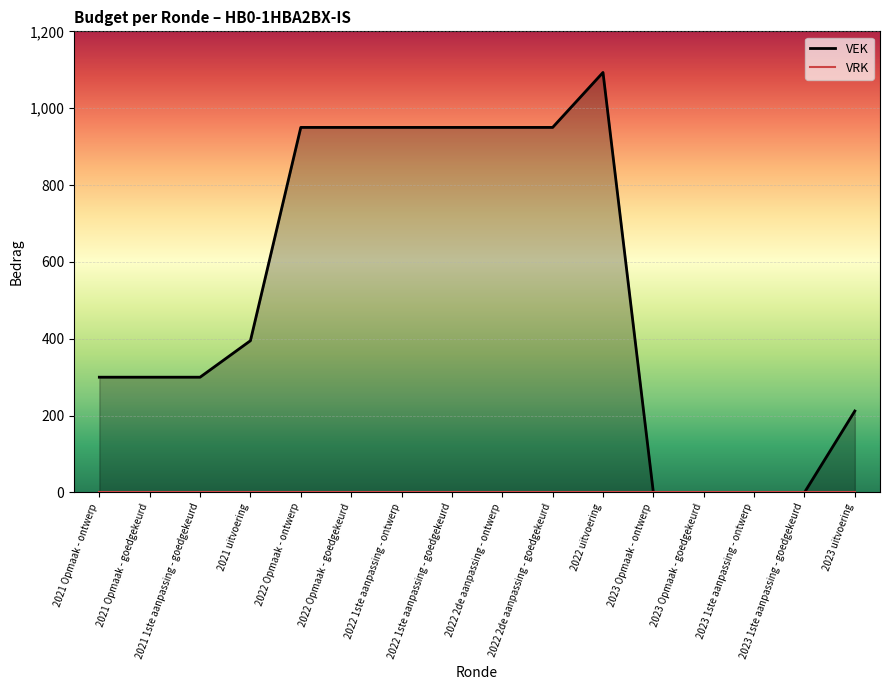

At which label does the data first exceed 395?

2022 Opmaak - ontwerp